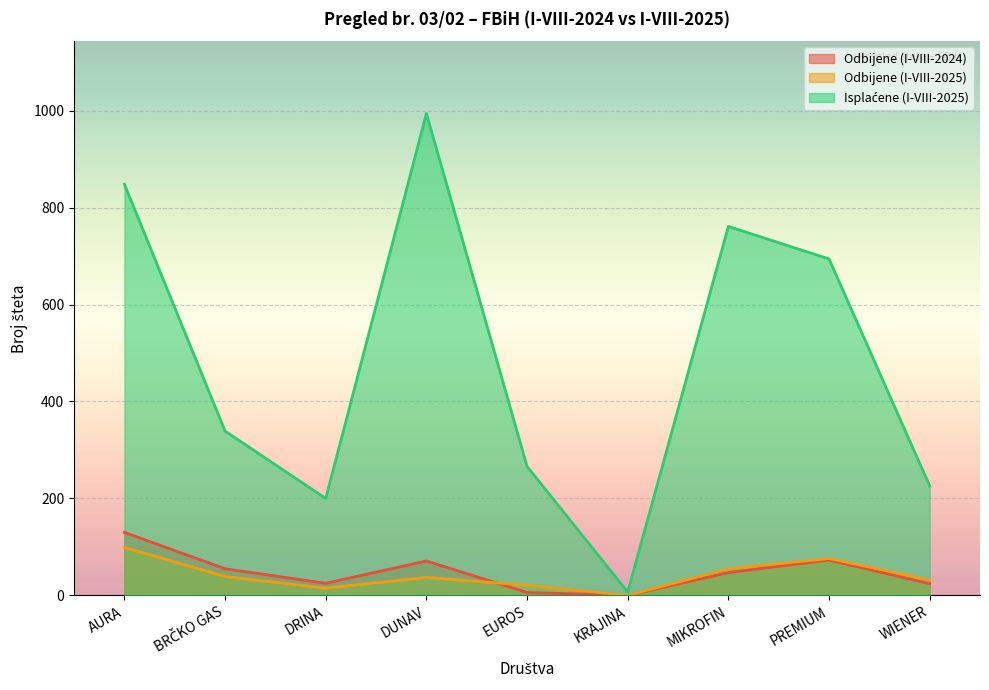

Does the chart display data point markers on the line(s)?

No